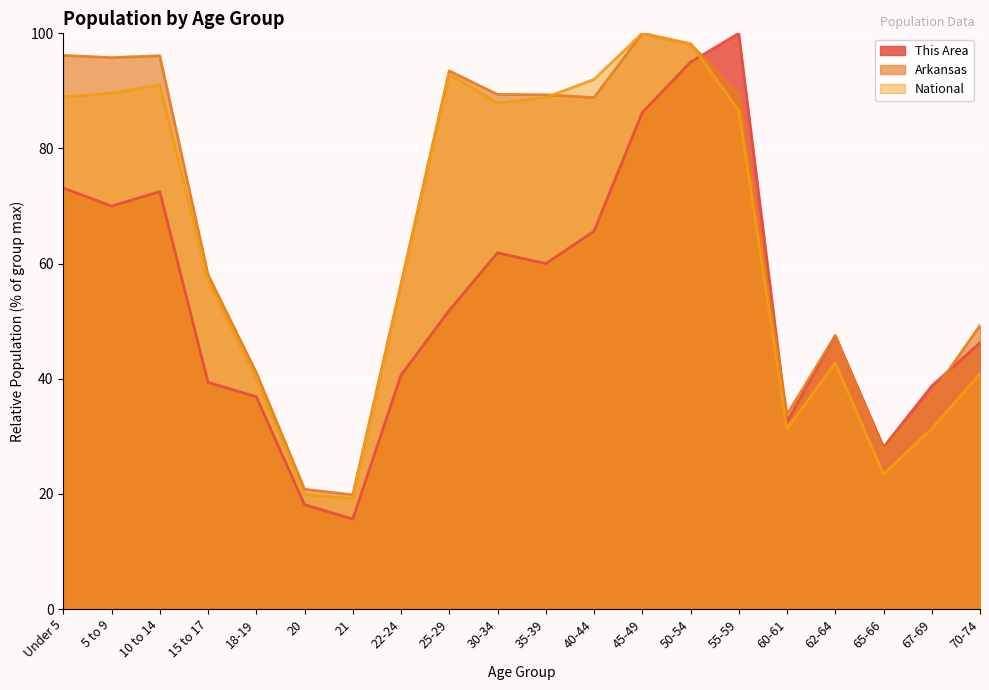

True or false: This Area has more than 2 interior local peaks.

True